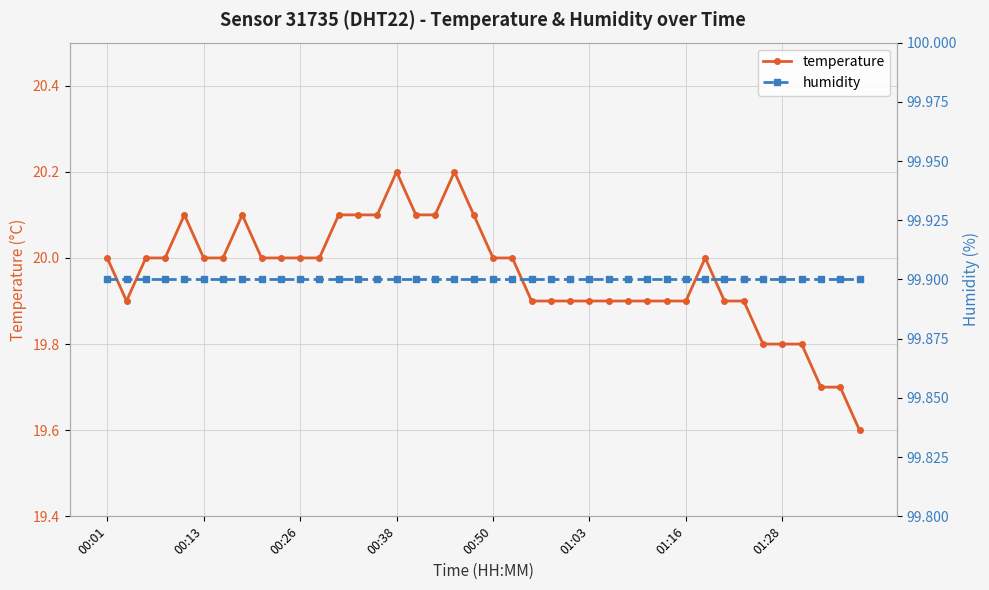

Reading left to right, list all the values displayed in this chart.

temperature: 20.0	19.9	20.0	20.0	20.1	20.0	20.0	20.1	20.0	20.0	20.0	20.0	20.1	20.1	20.1	20.2	20.1	20.1	20.2	20.1	20.0	20.0	19.9	19.9	19.9	19.9	19.9	19.9	19.9	19.9	19.9	20.0	19.9	19.9	19.8	19.8	19.8	19.7	19.7	19.6
humidity: 99.9	99.9	99.9	99.9	99.9	99.9	99.9	99.9	99.9	99.9	99.9	99.9	99.9	99.9	99.9	99.9	99.9	99.9	99.9	99.9	99.9	99.9	99.9	99.9	99.9	99.9	99.9	99.9	99.9	99.9	99.9	99.9	99.9	99.9	99.9	99.9	99.9	99.9	99.9	99.9